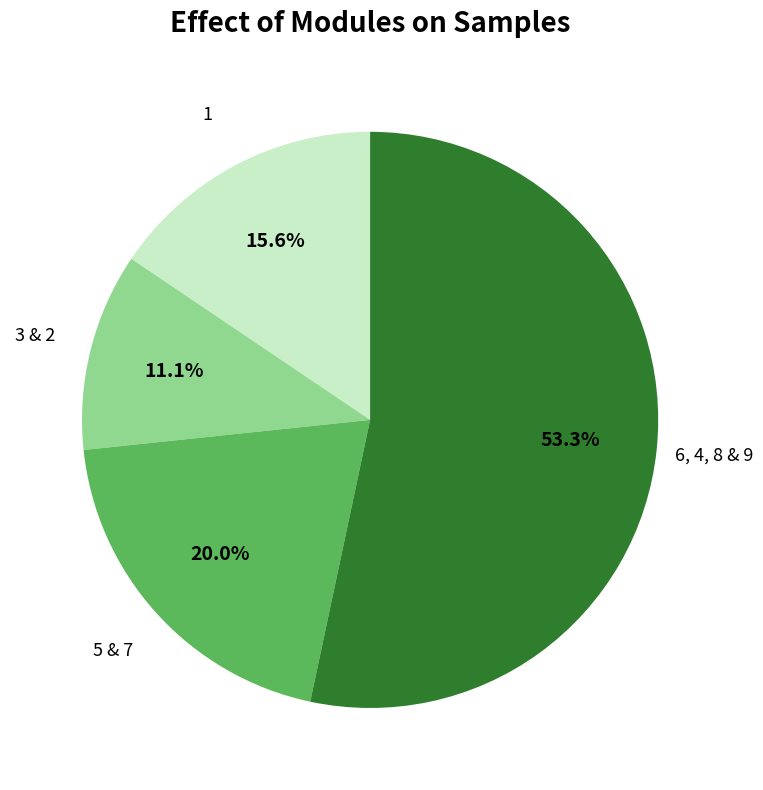

Between 3 & 2 and 6, 4, 8 & 9, which is larger?

6, 4, 8 & 9